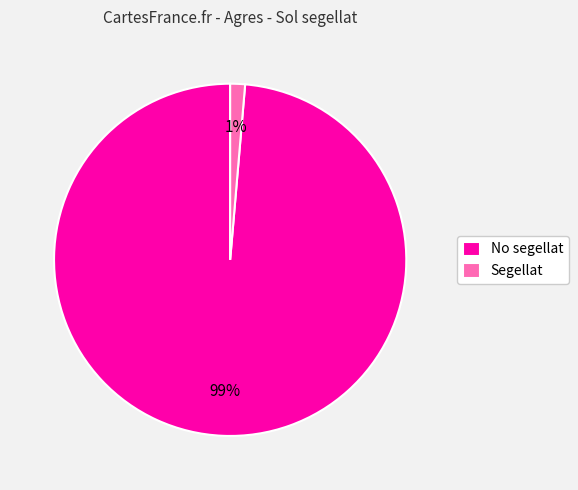

Which category has the smallest portion of the pie?

Segellat